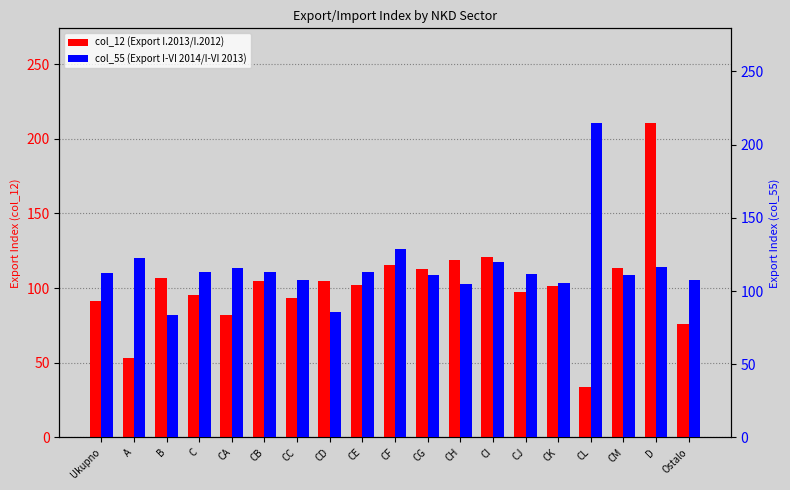

What position from the left is CL?

16